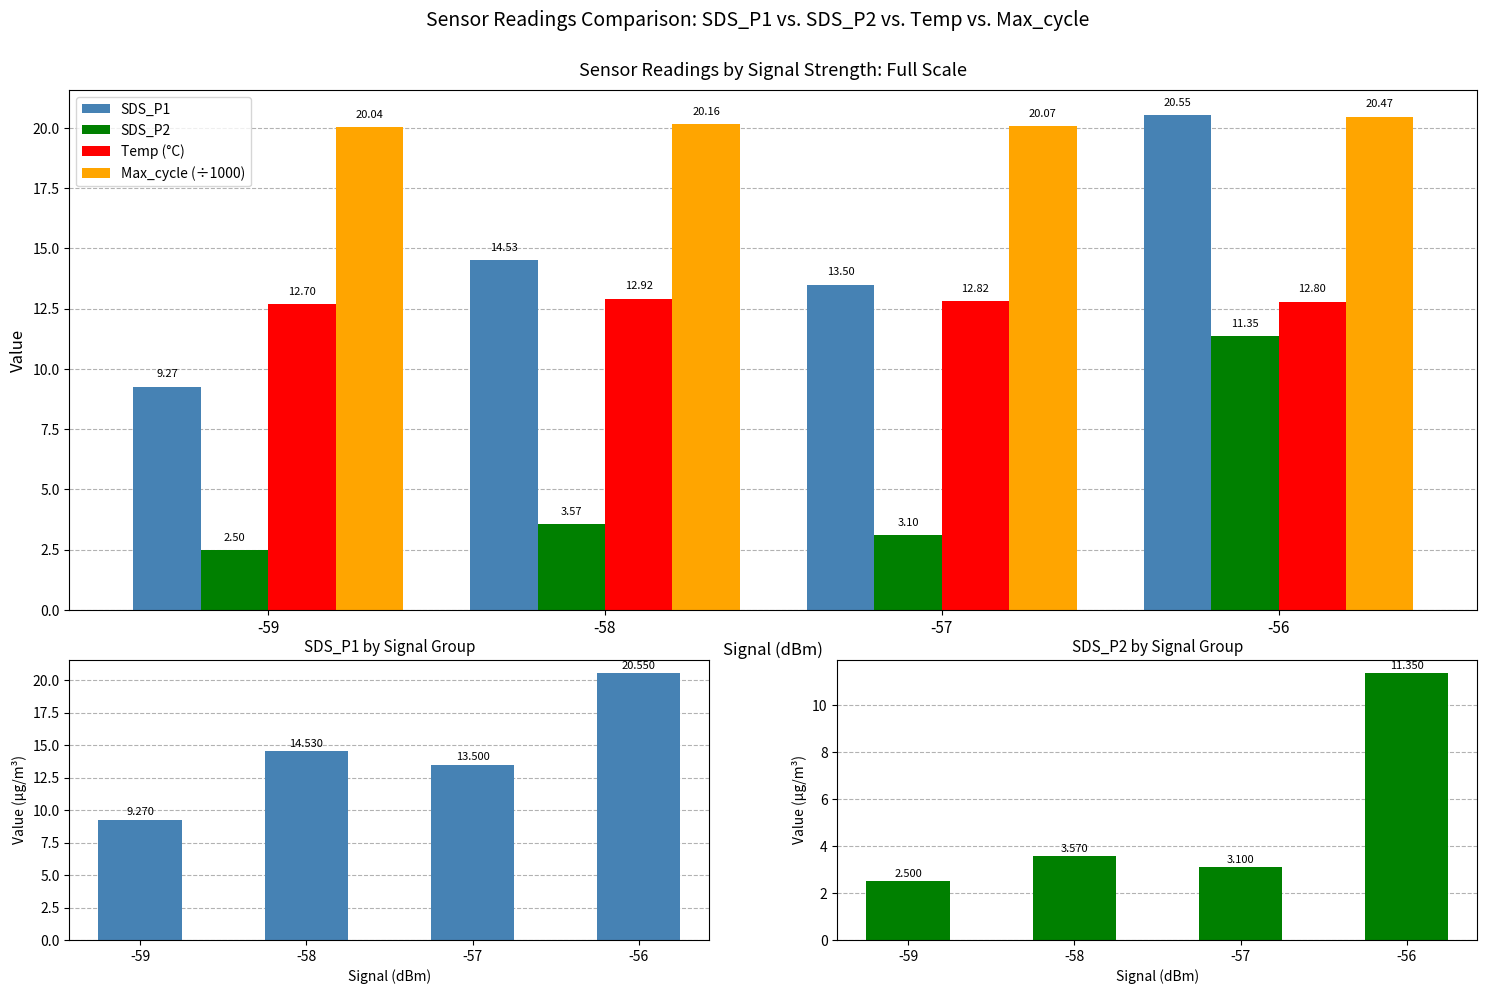

Is it true that Max_cycle (÷1000) equals 14.0 at -59?

False